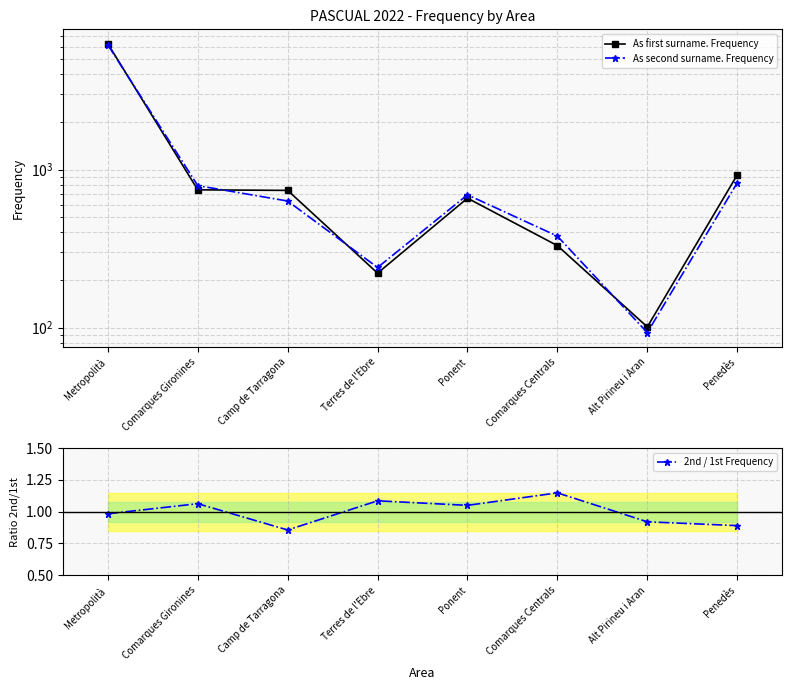

Where does the As second surname. Frequency series first go above 692?

Metropolità